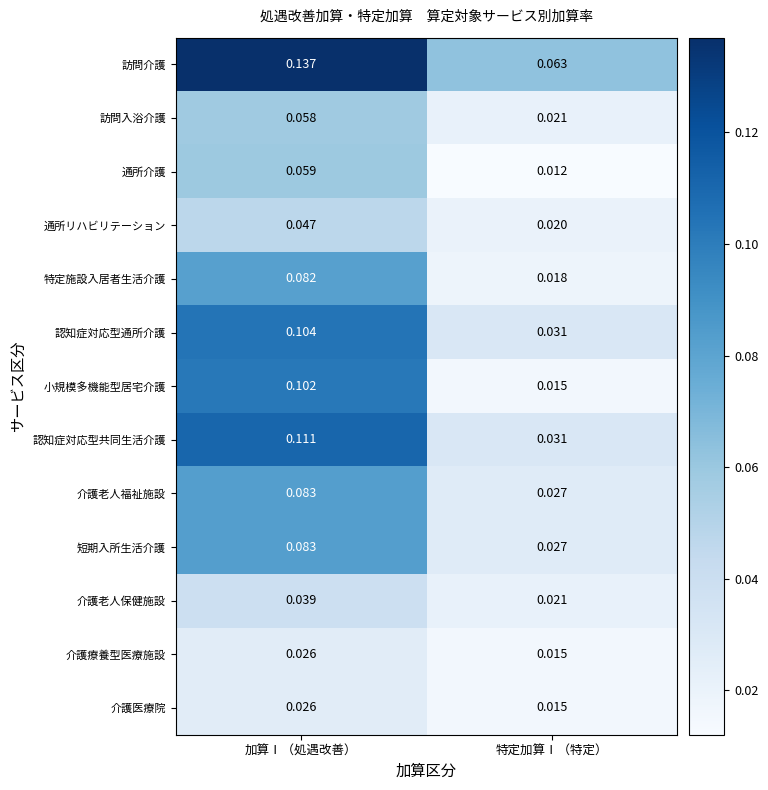

Which series has the widest spread of values?

小規模多機能型居宅介護